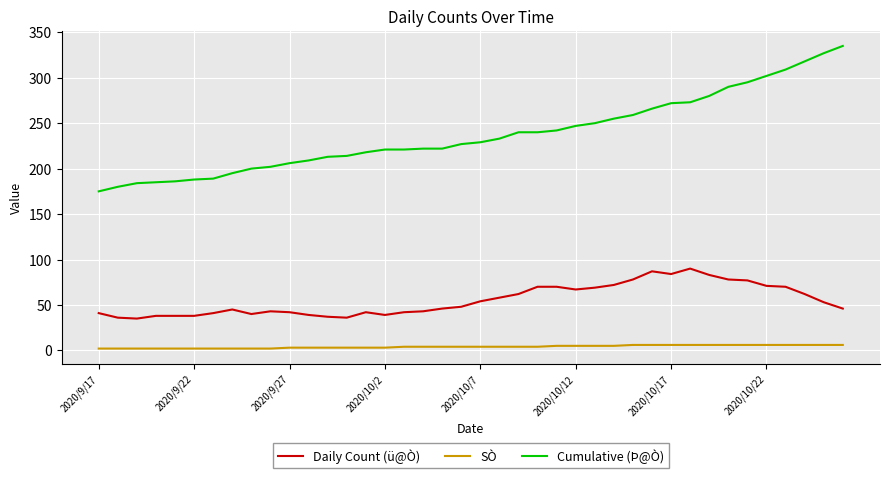

True or false: SÒ and Daily Count (ü@Ò) intersect in this chart.

False